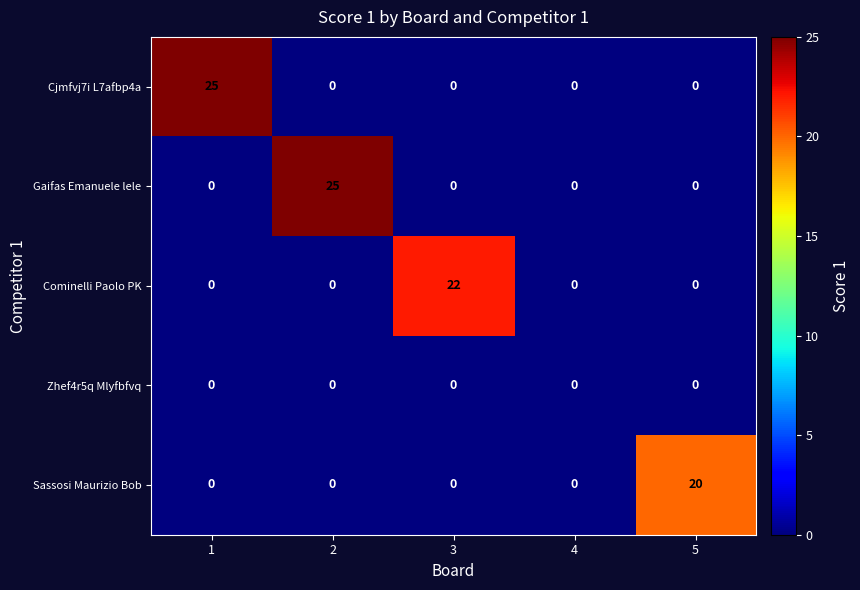

What is the spread (max minus min) of values at 2?

25